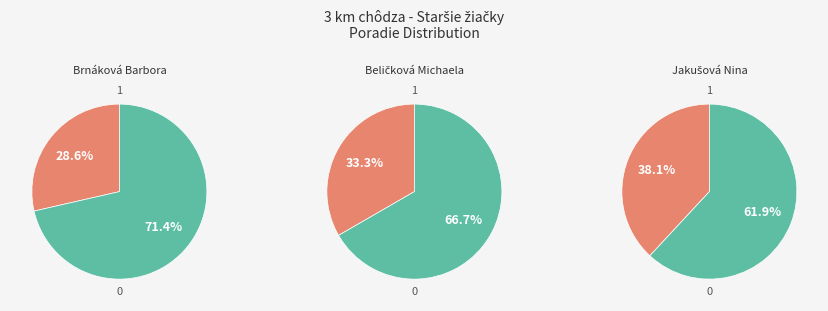

What percentage do Jakušová Nina and Brnáková Barbora together represent?

66.7%